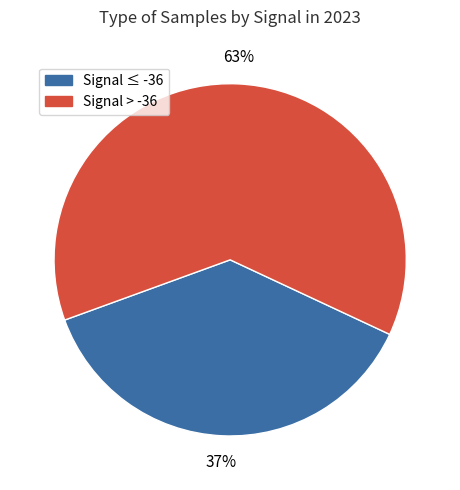

Is it true that Signal > -36 is 75% of the pie?

False